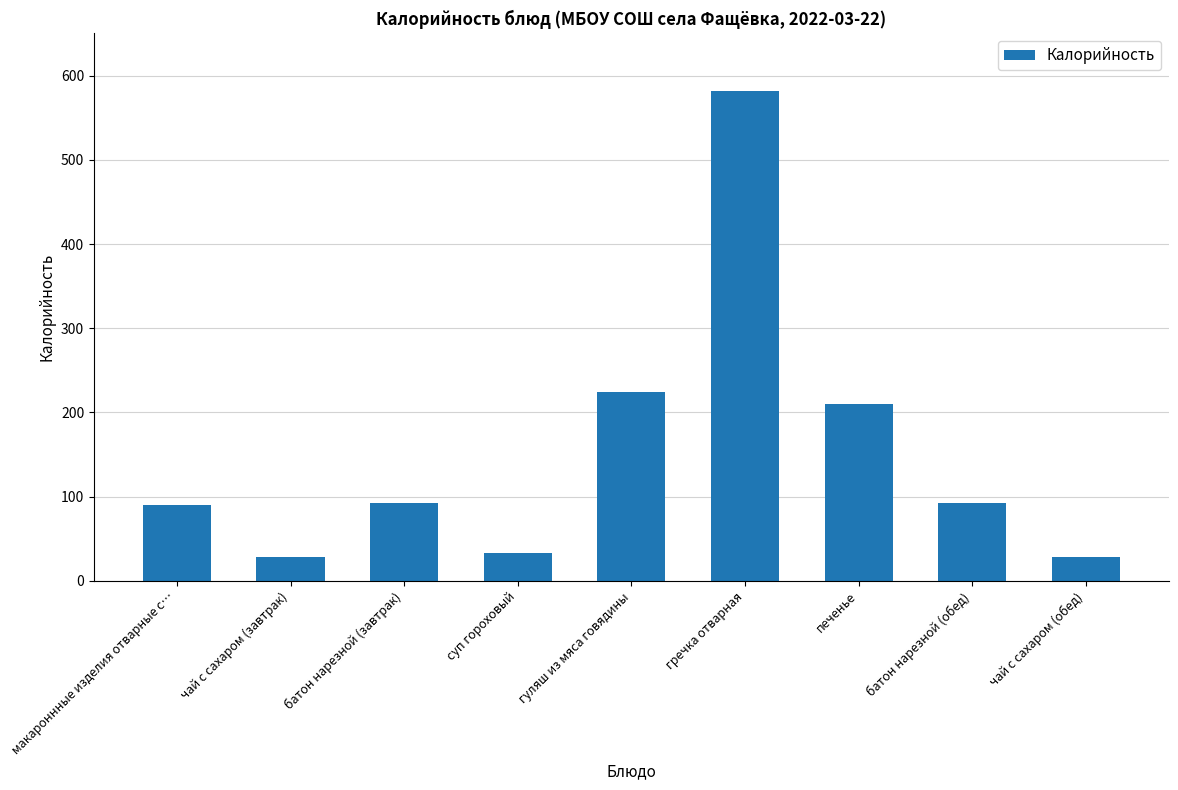

True or false: the data shows 90.0 at макароннные изделия отварные с….

True